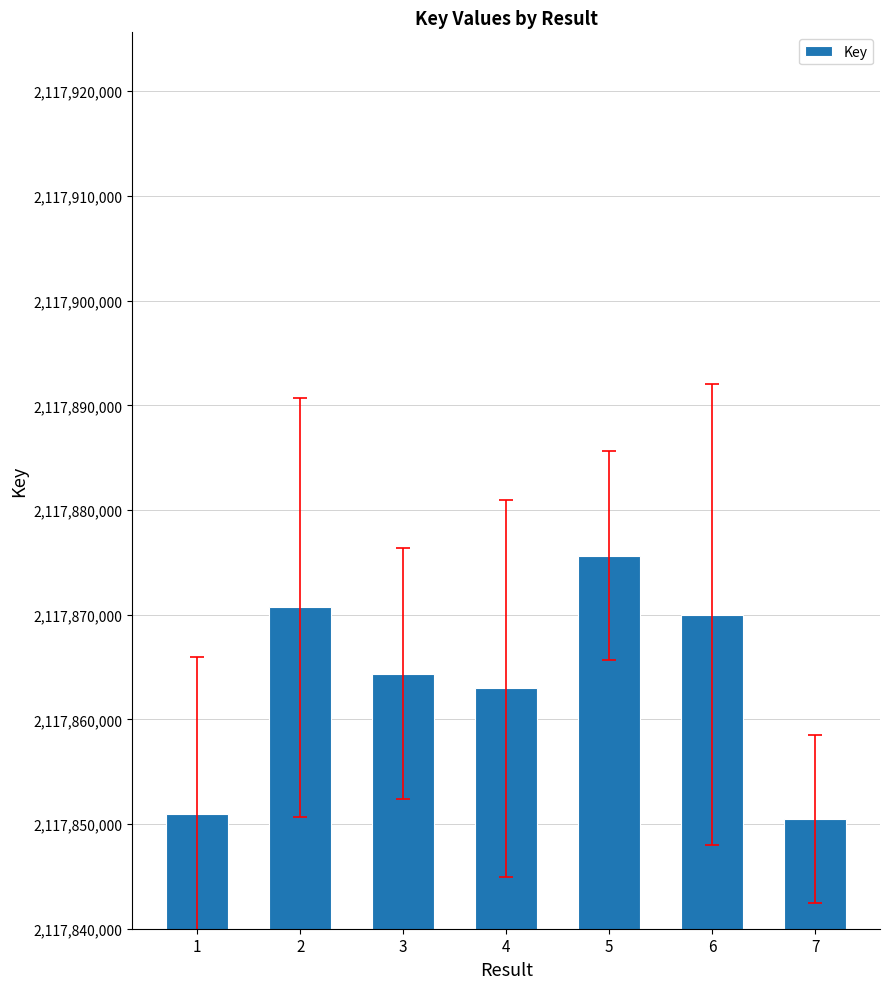

What value does the data have at 3?

2117864351